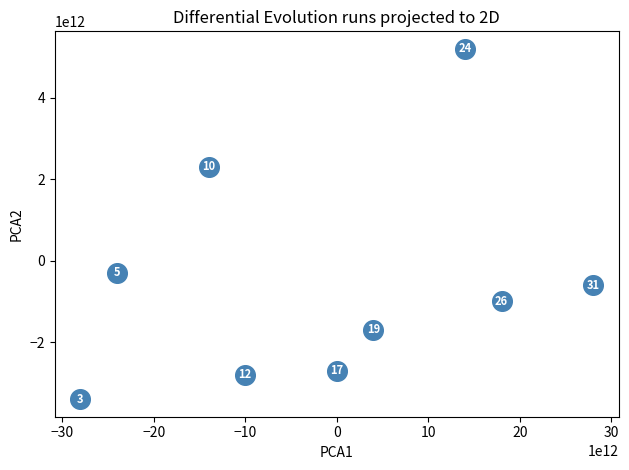

What Y value in the scatter plot is closest to 900000000000?

-300000000000